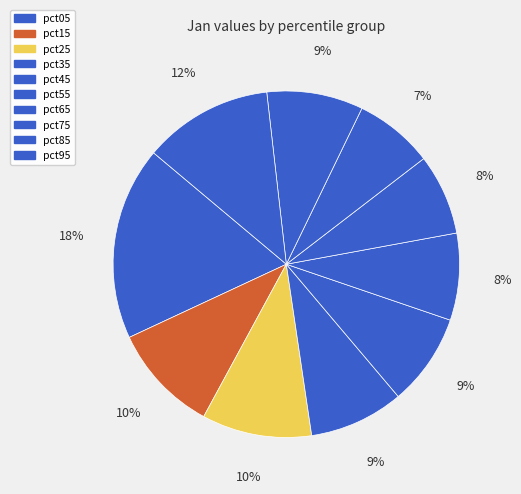

How many slices are in this pie chart?

10